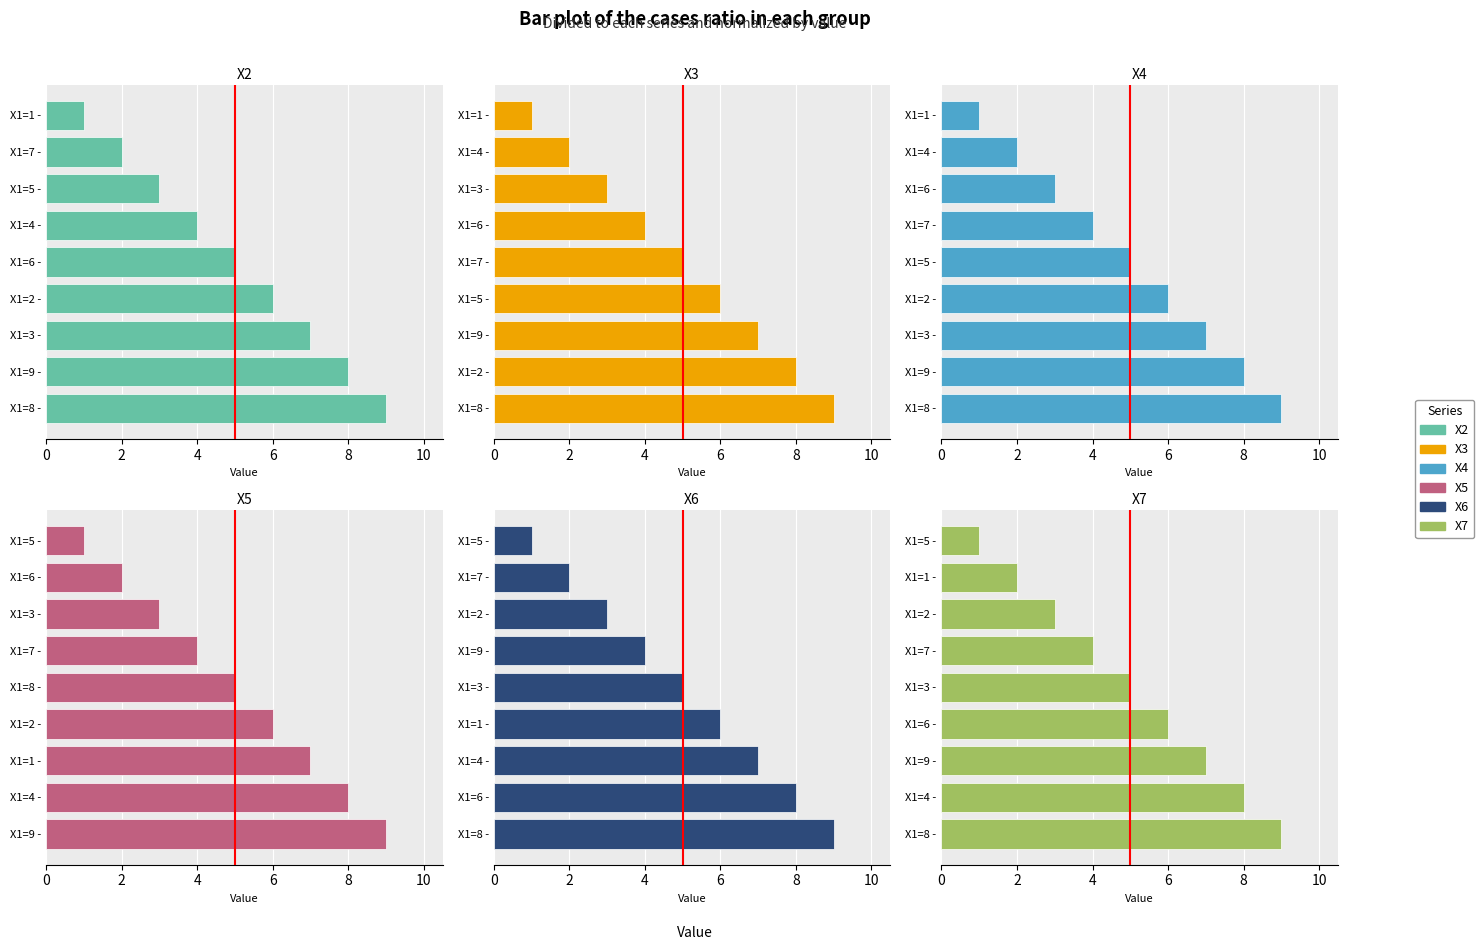

How many data points in X6 are less than 5?

4